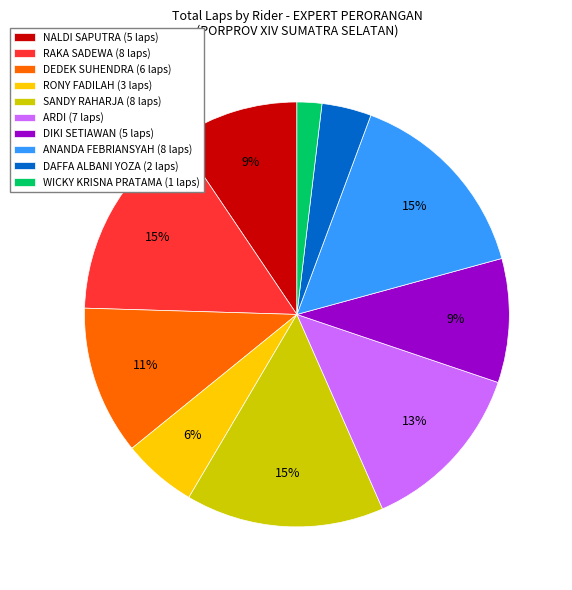

Which has a higher value, SANDY RAHARJA (8 laps) or RONY FADILAH (3 laps)?

SANDY RAHARJA (8 laps)